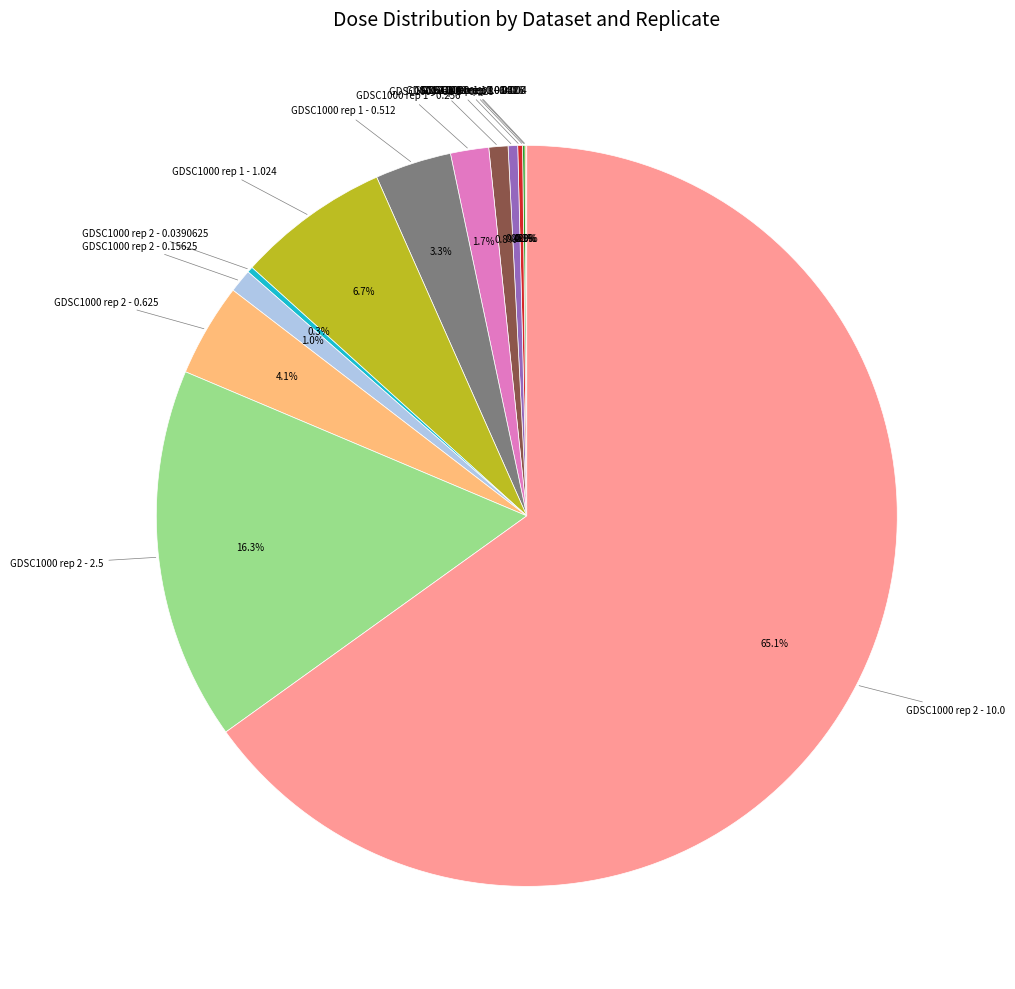

Does any single category account for the majority?

Yes